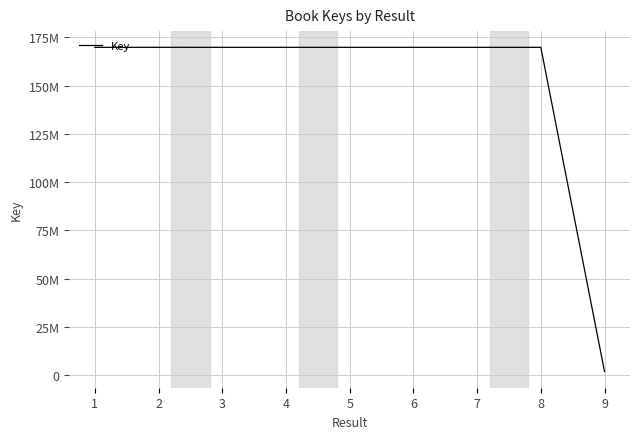

Where is the data nearest to the value 85847611?

7